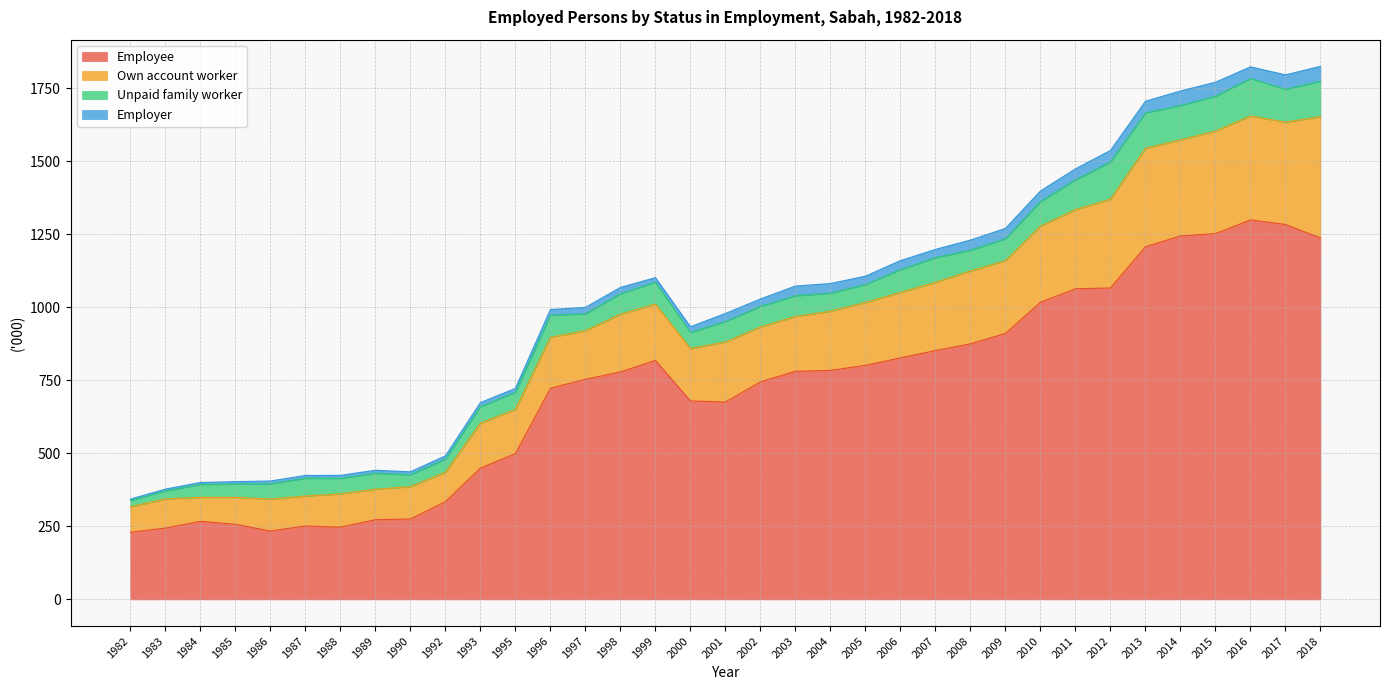

What is the maximum value for Employee?

1299.5